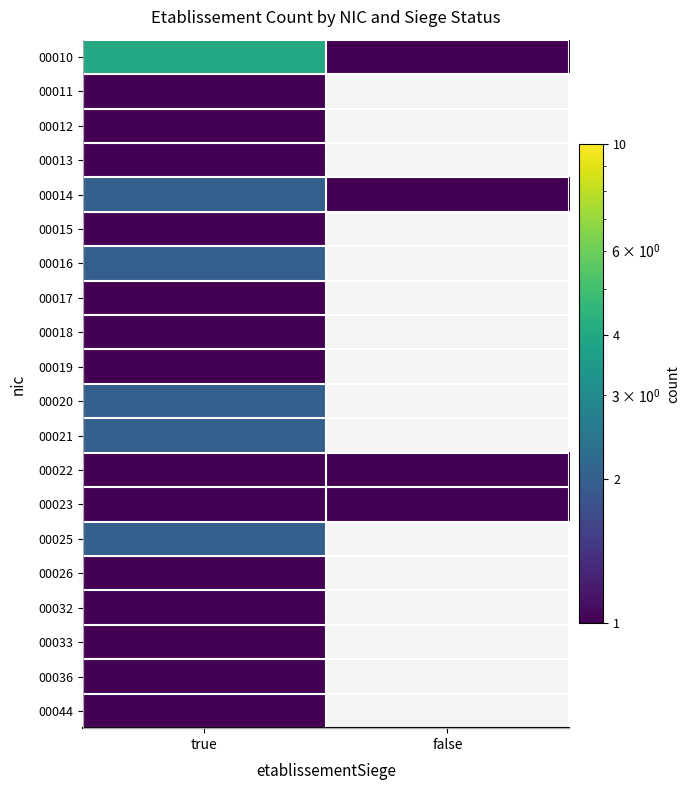

What is the total value across all series at true?

28.0